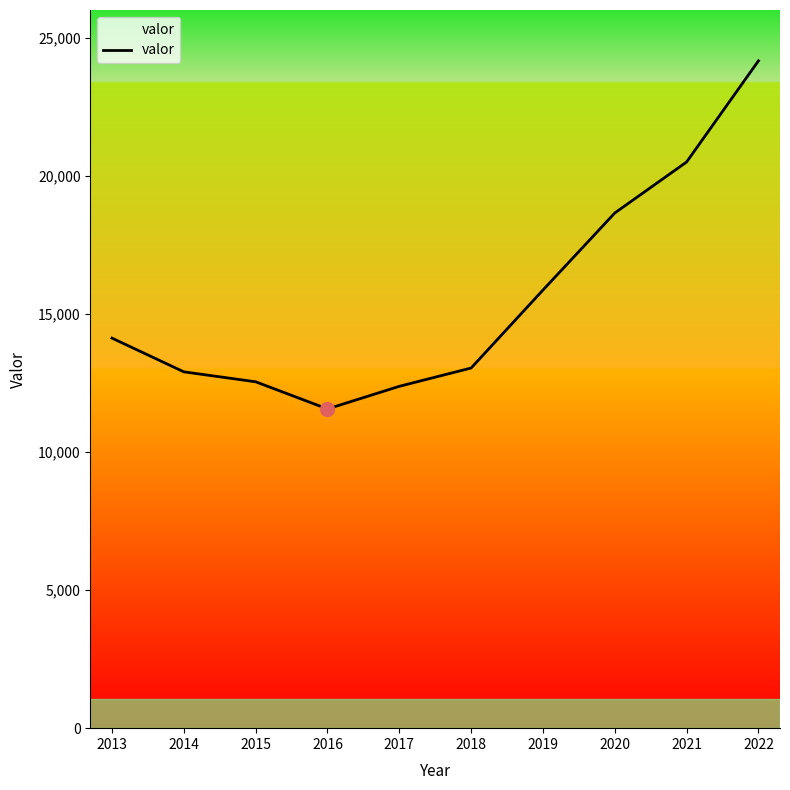

The chart shows a value of 12540 at 2015. True or false?

True